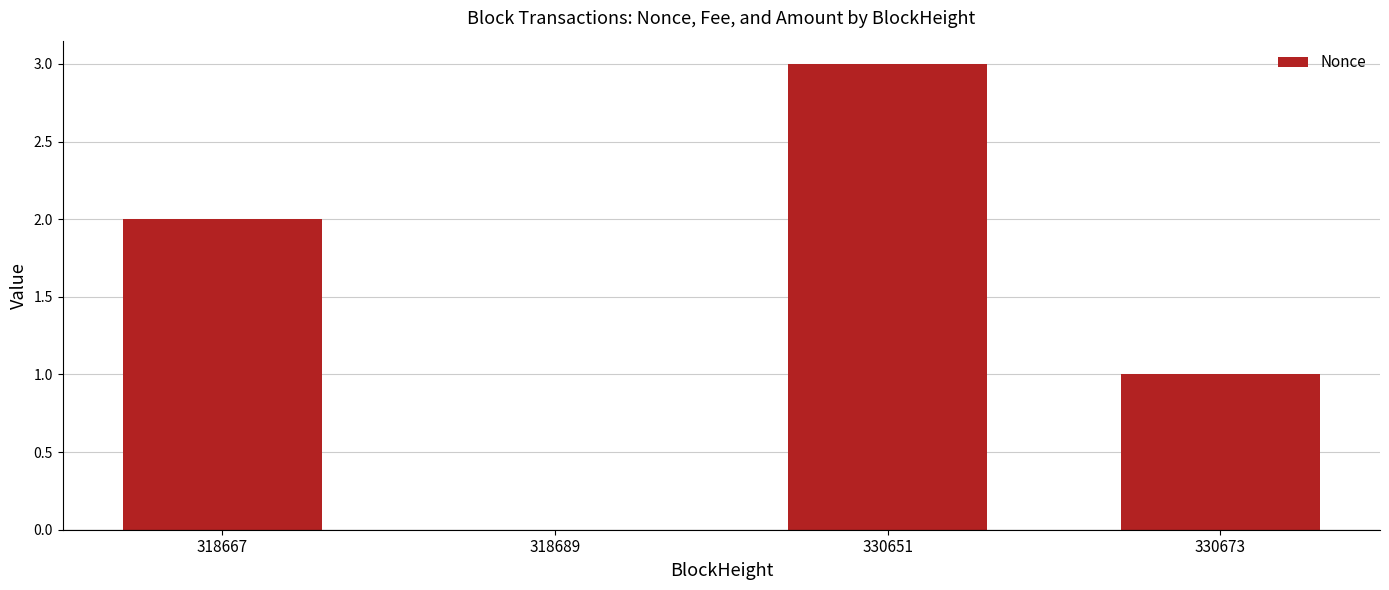

Reading left to right, transcribe all the data shown in this chart.

2	0	3	1